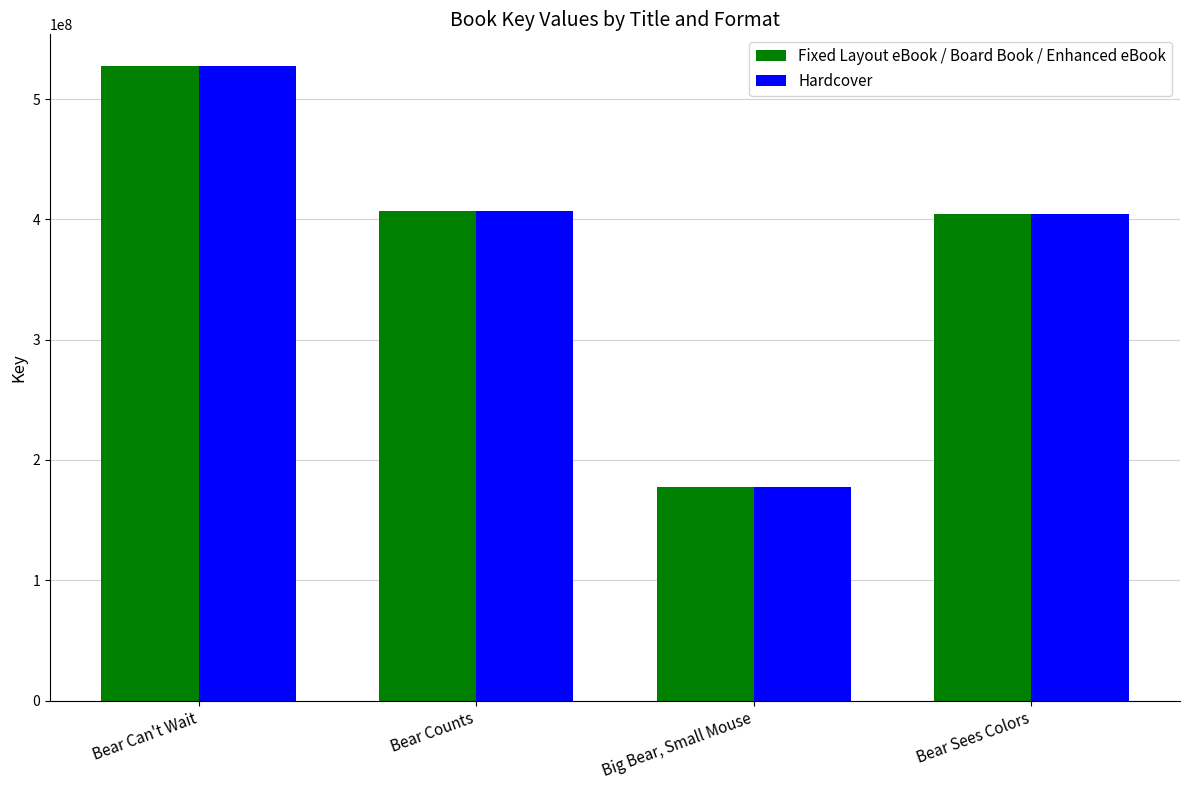

What is the sum of the Fixed Layout eBook / Board Book / Enhanced eBook values at Big Bear, Small Mouse and Bear Can't Wait?

705011134